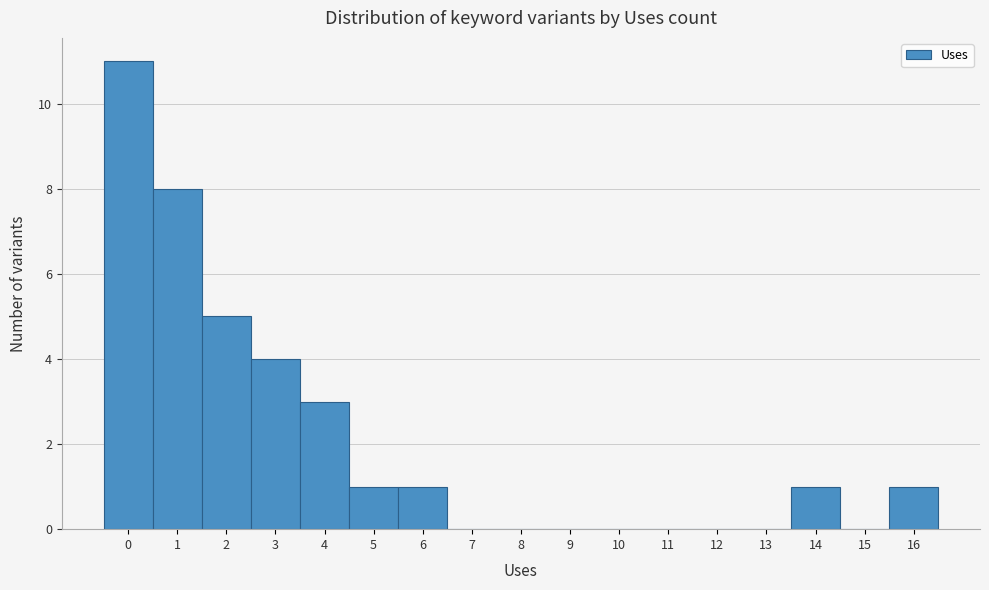

How tall is the bar that spans 15.5 to 16.5 on the x-axis? The values are not printed on the chart, so give them approximately, as read against the axis.

1